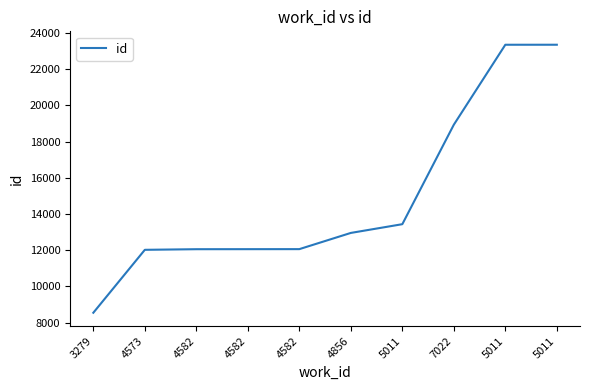

List the labels in order of value, largest first.

5011, 5011, 7022, 5011, 4856, 4582, 4582, 4582, 4573, 3279